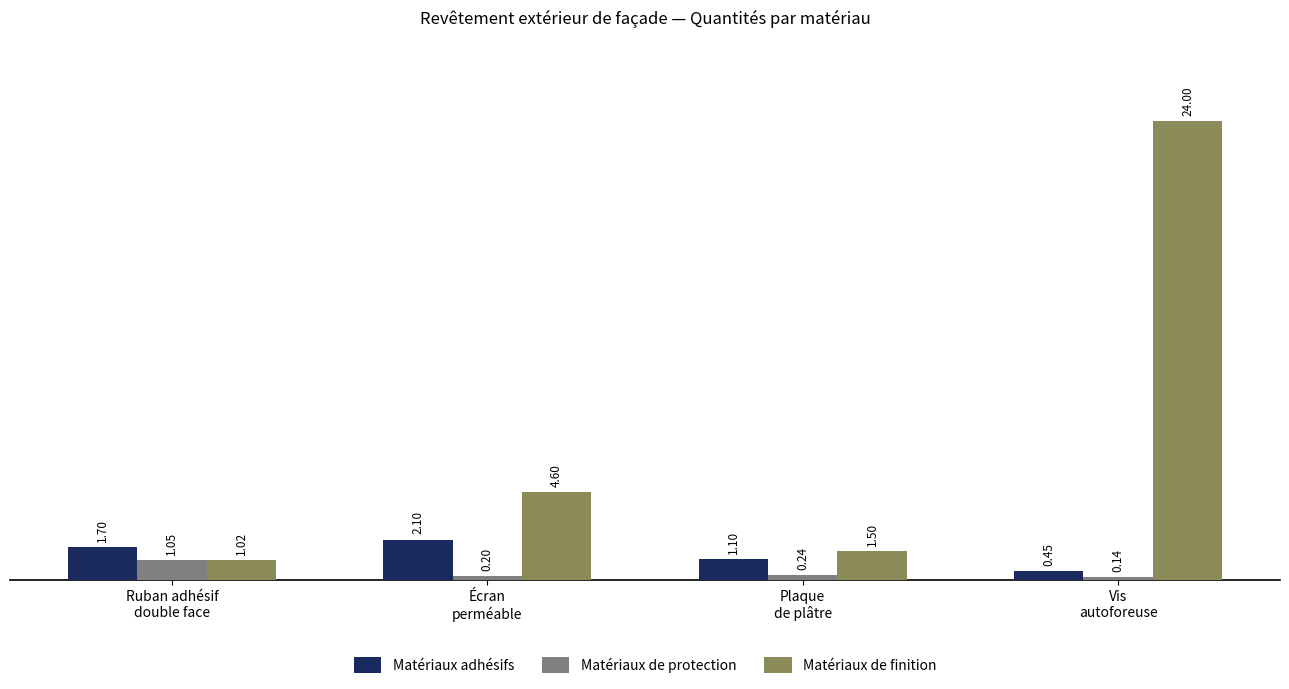

Rank the series by their maximum value, from lowest to highest.

Matériaux de protection, Matériaux adhésifs, Matériaux de finition